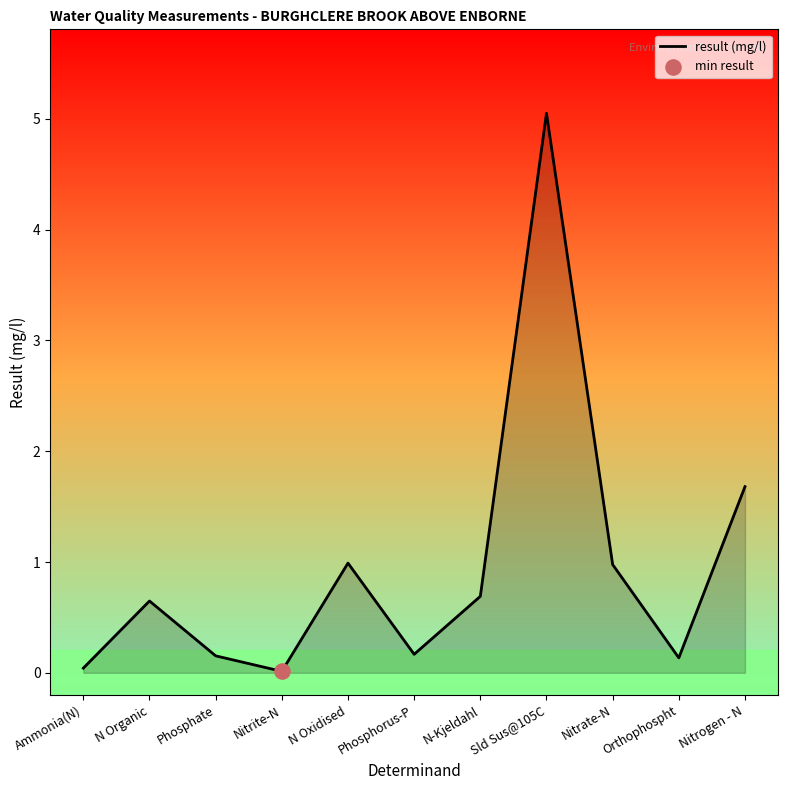

Which has a higher value, Ammonia(N) or Orthophospht?

Orthophospht